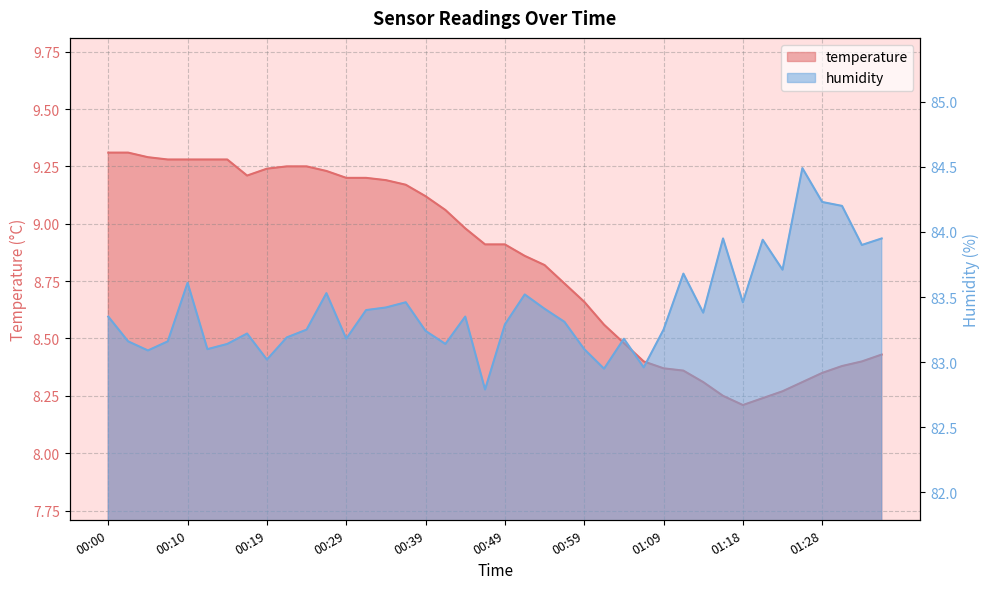

Is it true that temperature equals 9.2 at 00:29?

True